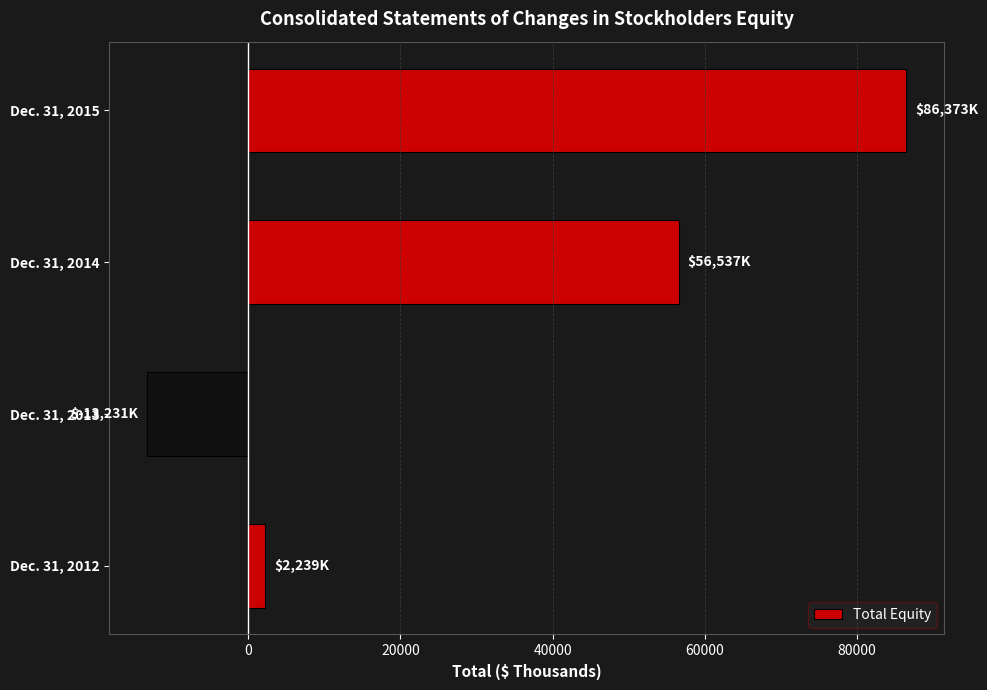

How many series are shown in this chart?

1